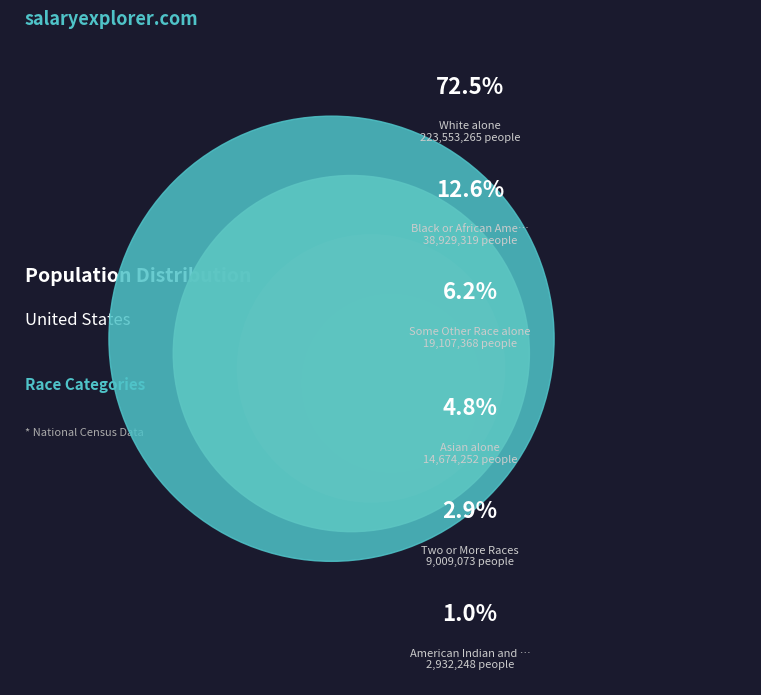

What percentage is the American Indian and Alaska Native slice, to the nearest percent?

1%